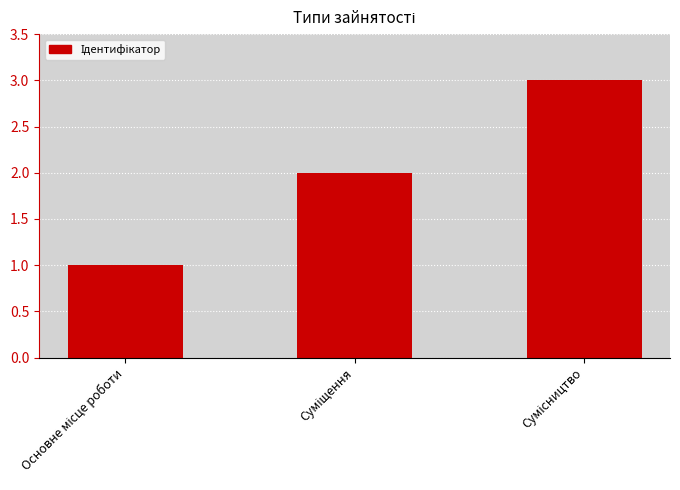

What is the maximum value shown in the chart?

3